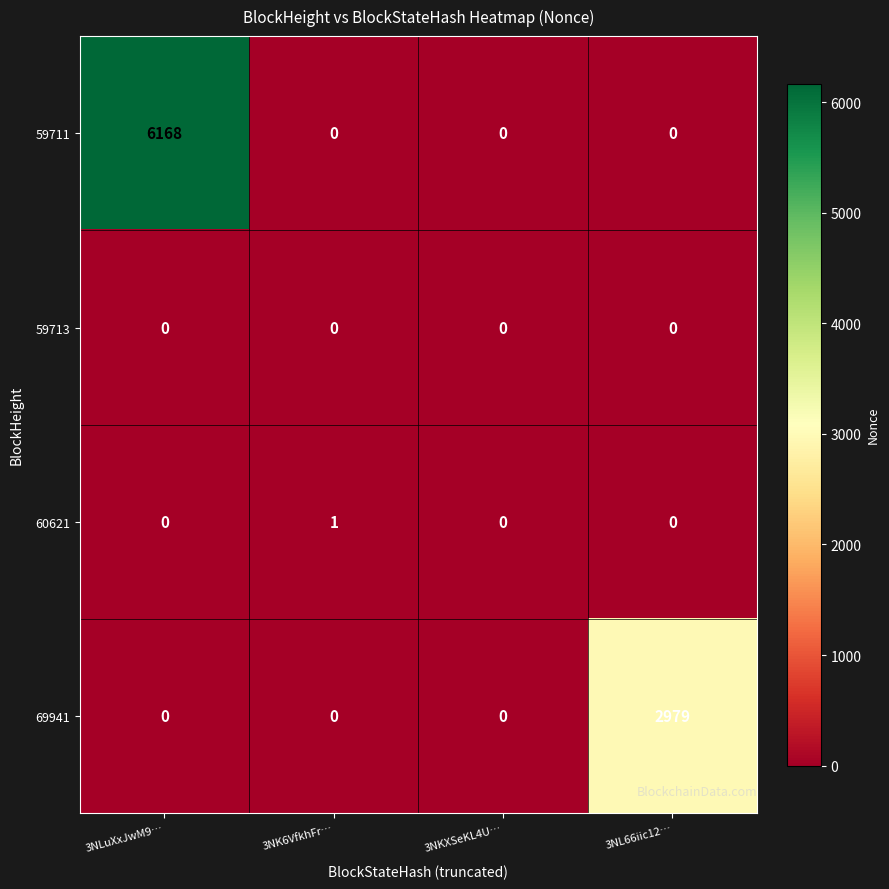

What is the total value across all series at 3NLuXxJwM9…?

6168